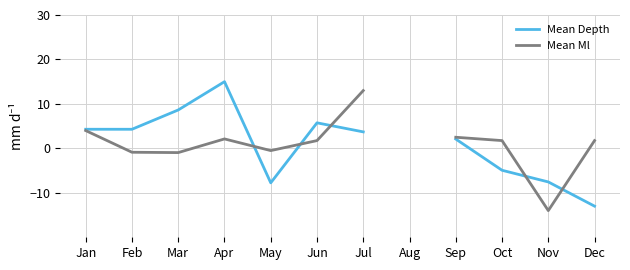

Which category has the highest value in the Mean Ml series?

Jul